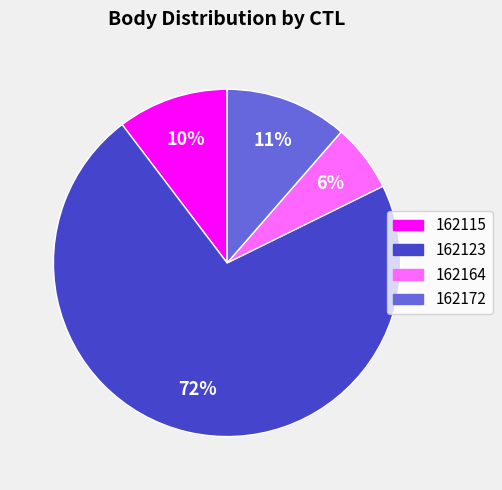

What is the majority slice?

162123